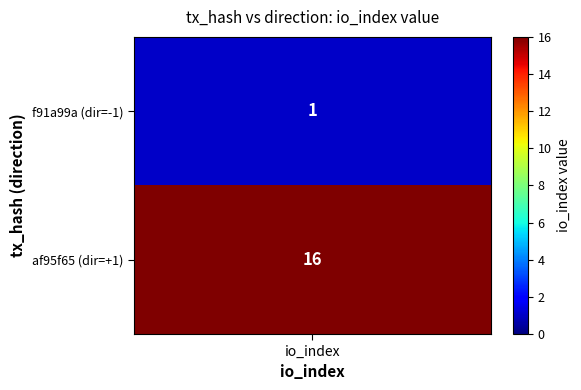

At which category is the sum across all series the highest?

io_index